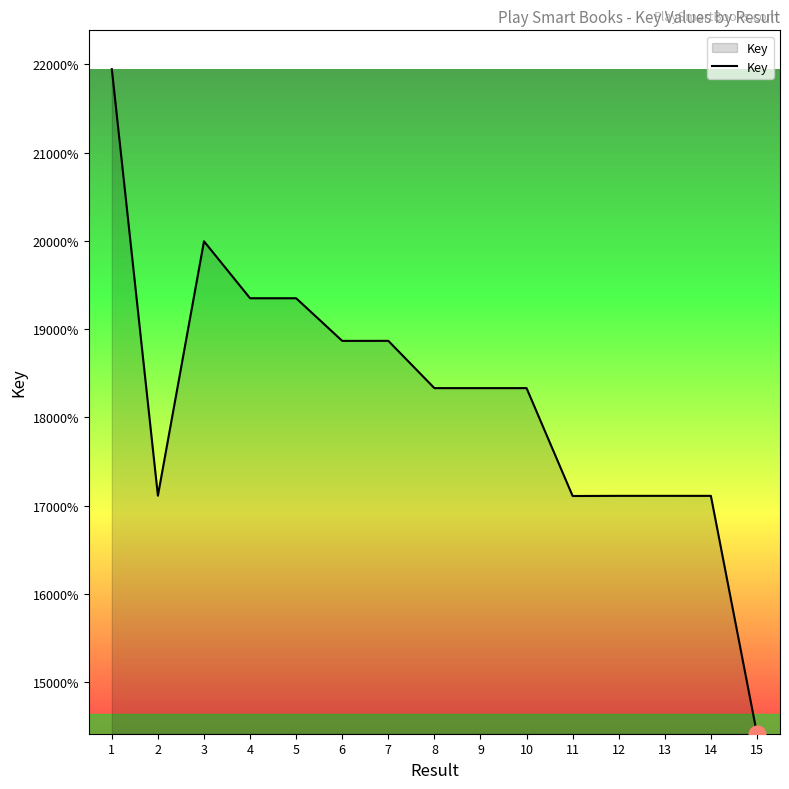

The chart shows a value of 84143690 at 12. True or false?

False